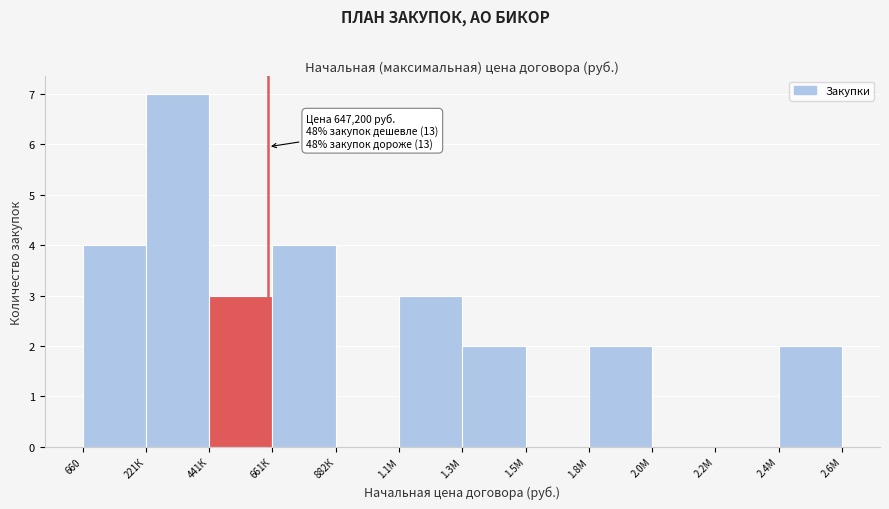

Reading left to right, list all the values displayed in this chart.

660=4	221К=7	441К=3	661К=4	882К=0	1.1М=3	1.3М=2	1.5М=0	1.8М=2	2.0М=0	2.2М=0	2.4М=2